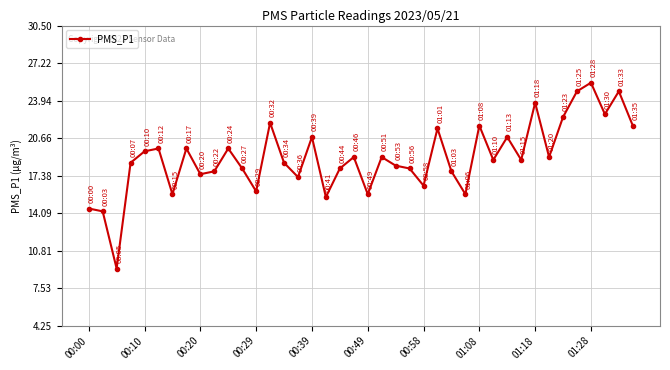

What is the sum of all values?

758.5